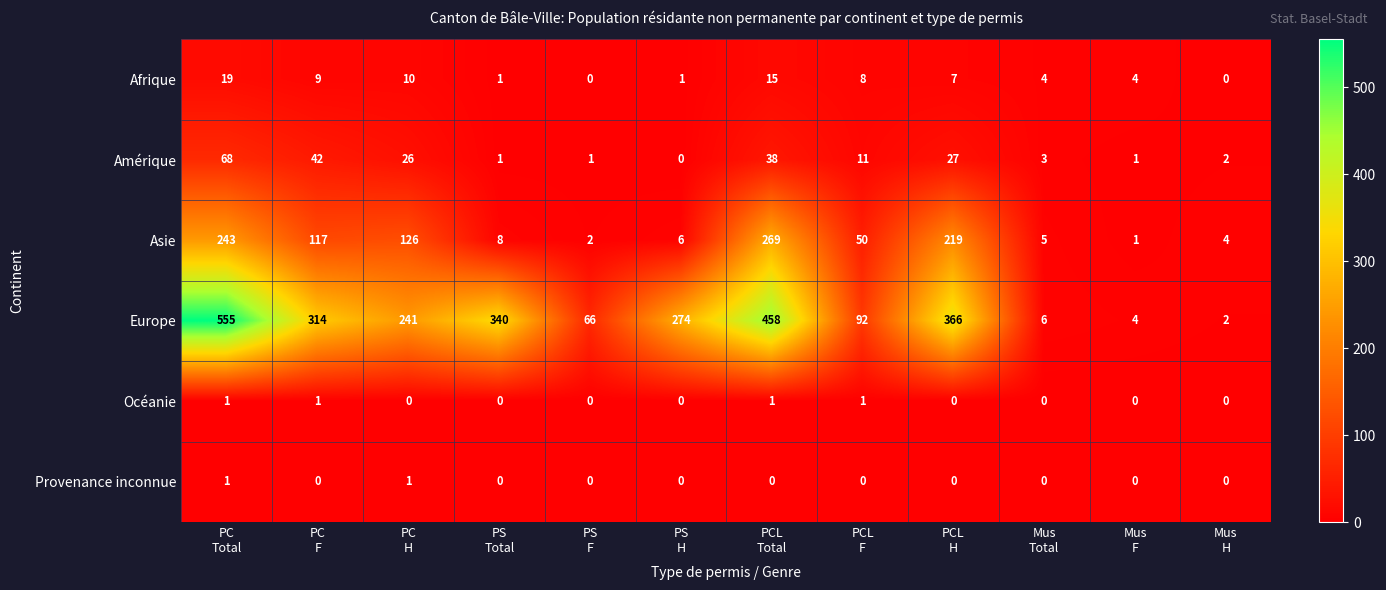

How many Océanie values are between 0 and 1?

12